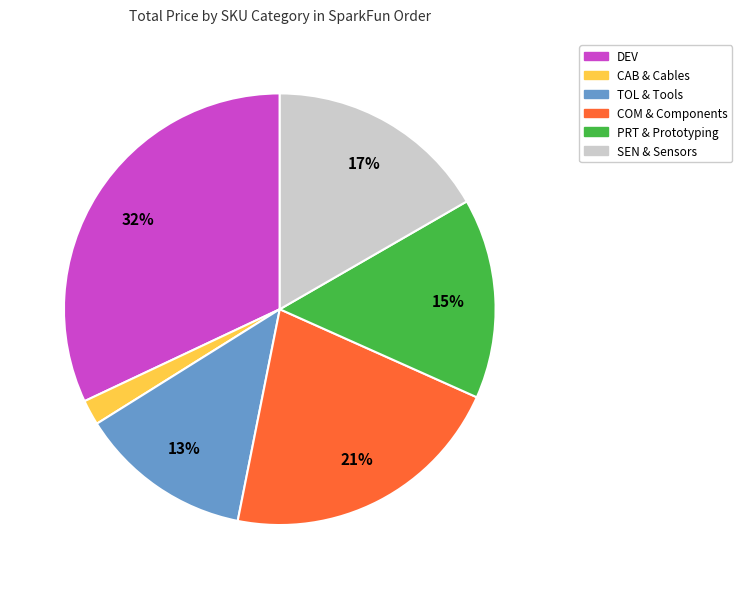

Is there any slice that represents more than half of the pie?

No